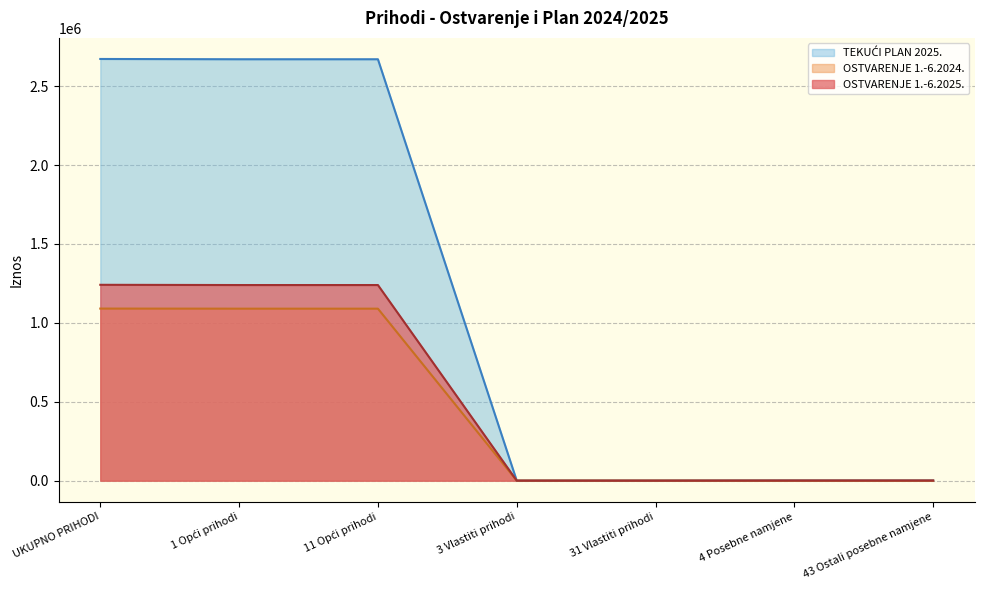

What is the greatest value displayed?

2672526.0